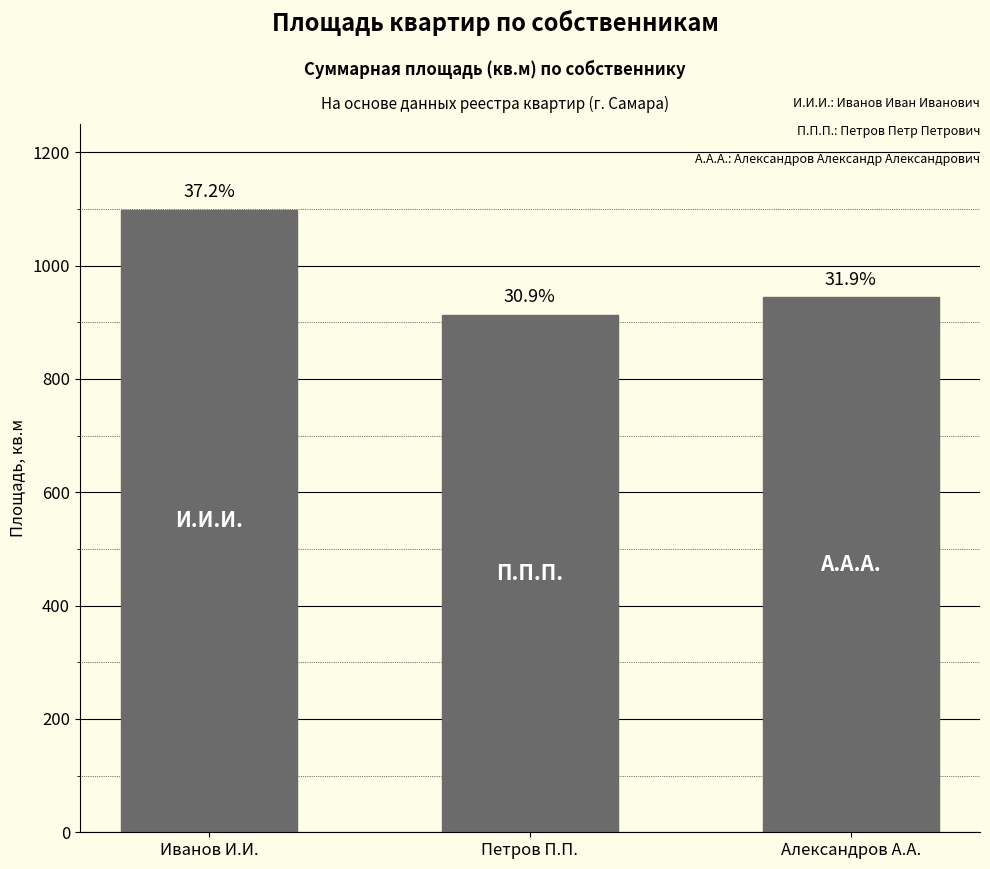

What is the minimum value shown in the chart?

913.3